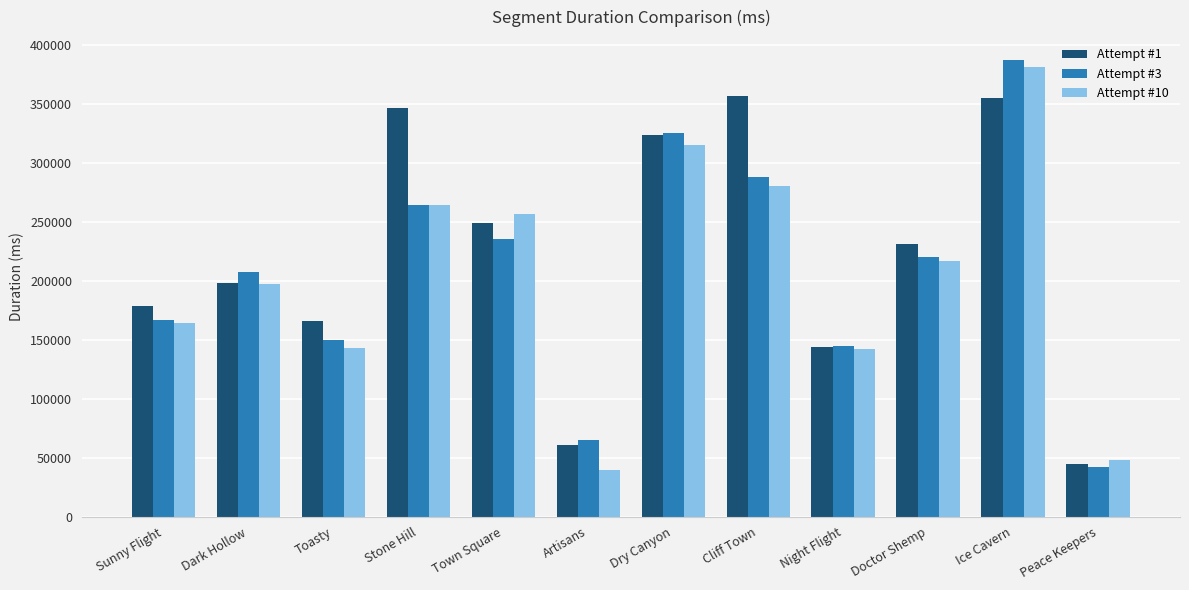

At which label does Attempt #3 first exceed 220438?

Stone Hill